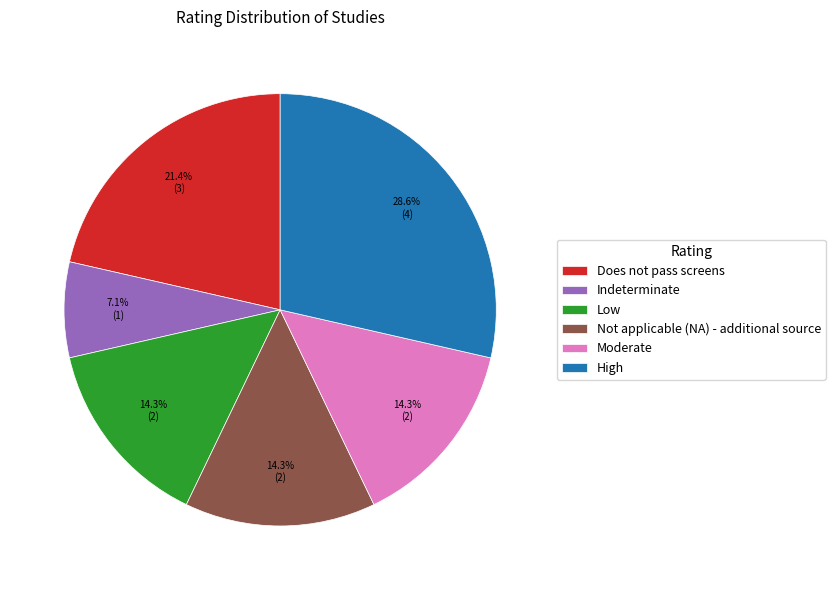

Approximately how many times larger is the value at Not applicable (NA) - additional source compared to Indeterminate?

2.0